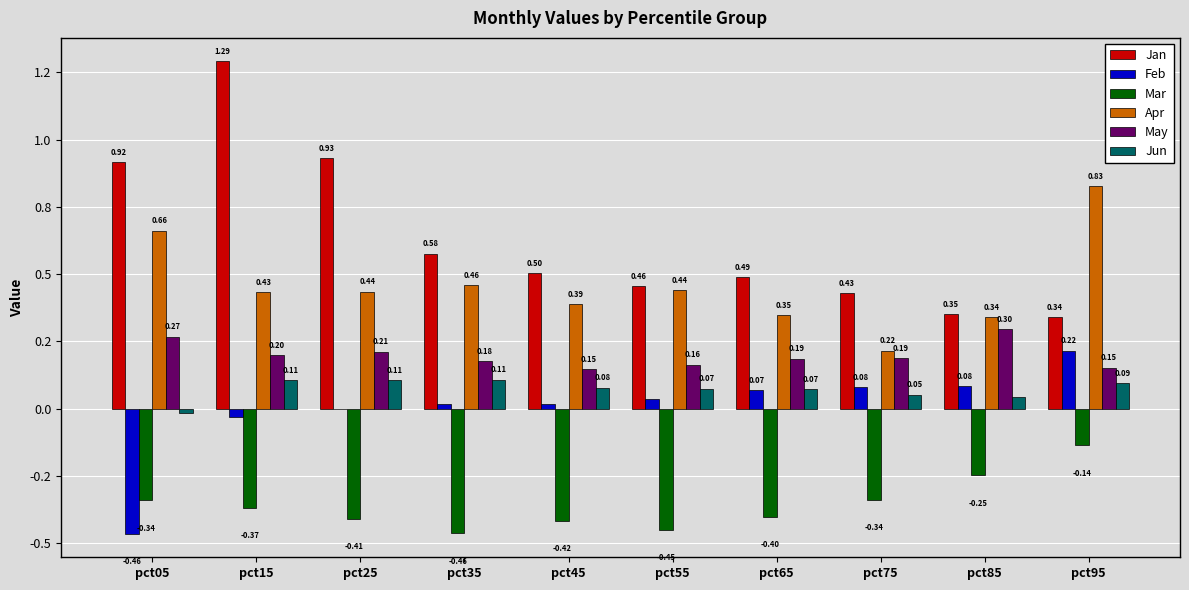

Are the bars horizontal?

No